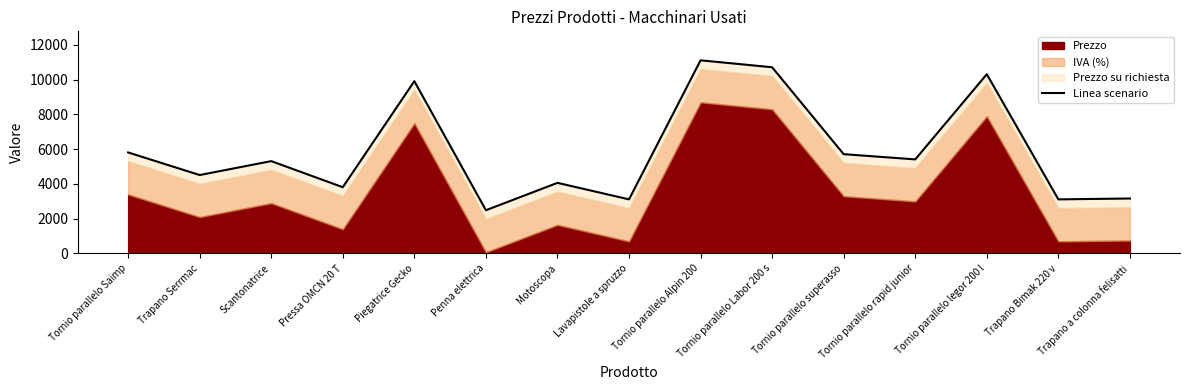

What is the ratio of the value at Tornio parallelo Saimp to the value at Scantonatrice?

1.1